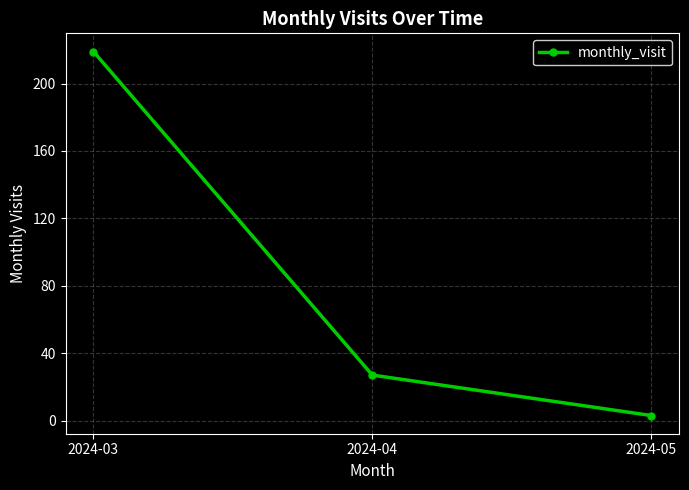

What is the value of the 1st point from the left?

219